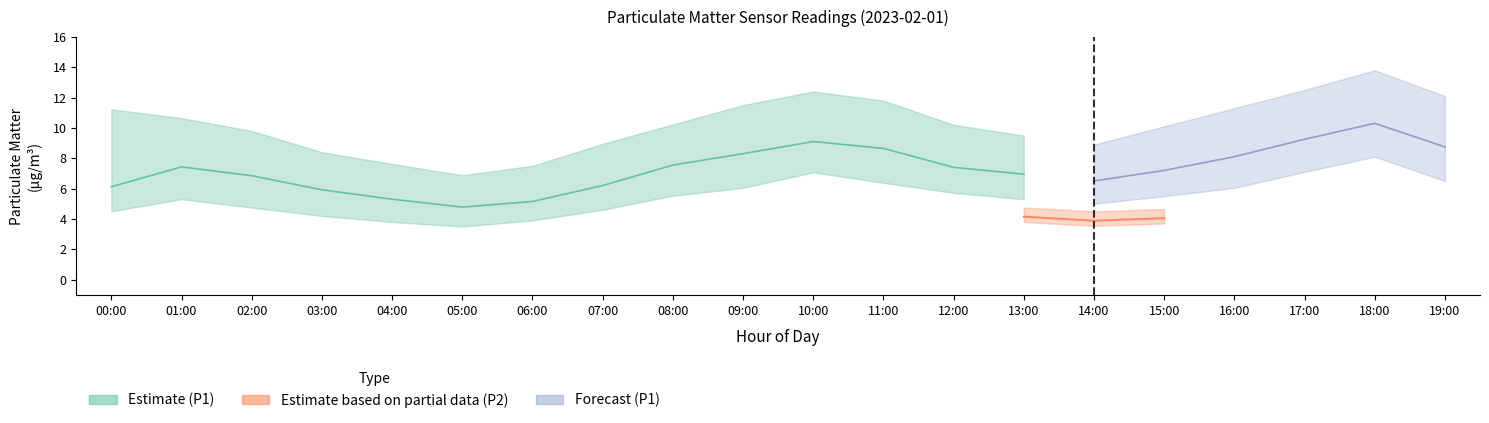

Does the chart display data point markers on the line(s)?

No